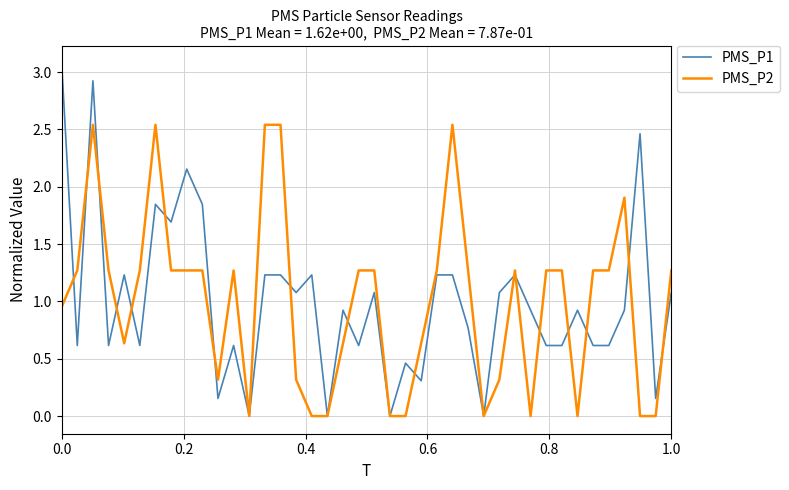

What is the maximum value shown in the chart?

3.1